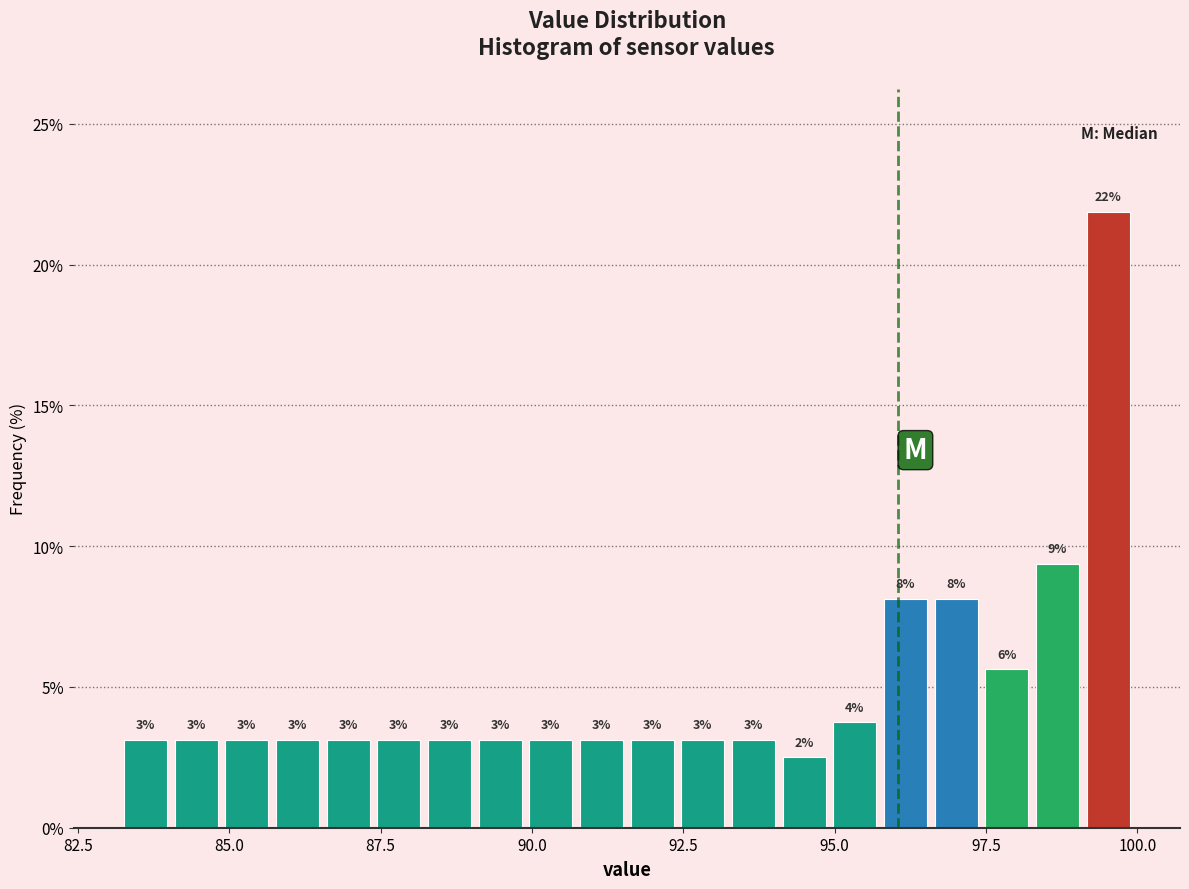

Around what value on the x-axis is the tallest bar? Give the approximate position of its centre, as read against the axis.

99.5